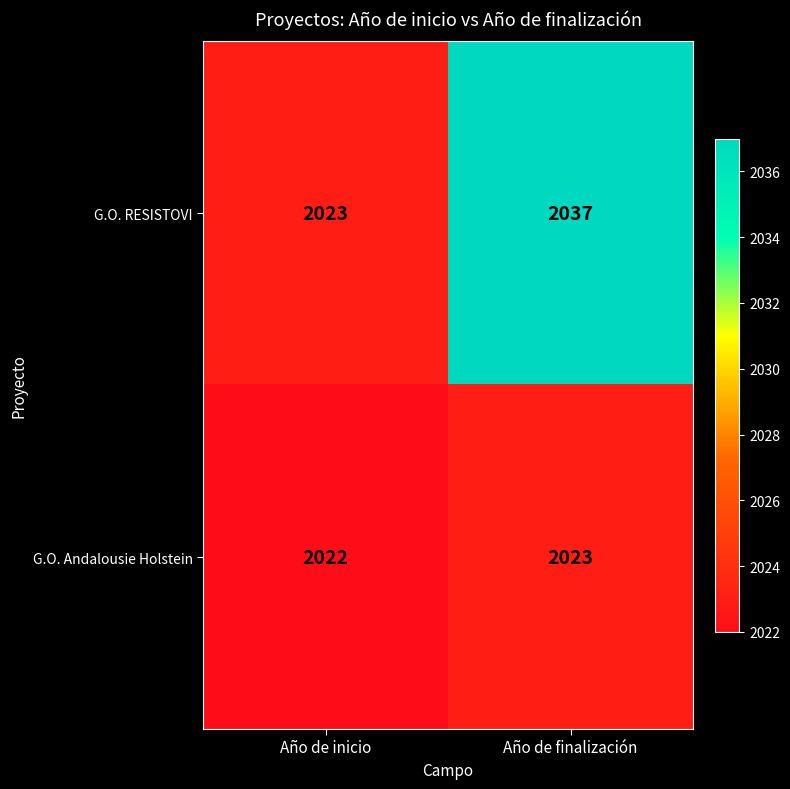

Reading left to right, list all the values displayed in this chart.

G.O. RESISTOVI: 2023	2037
G.O. Andalousie Holstein: 2022	2023